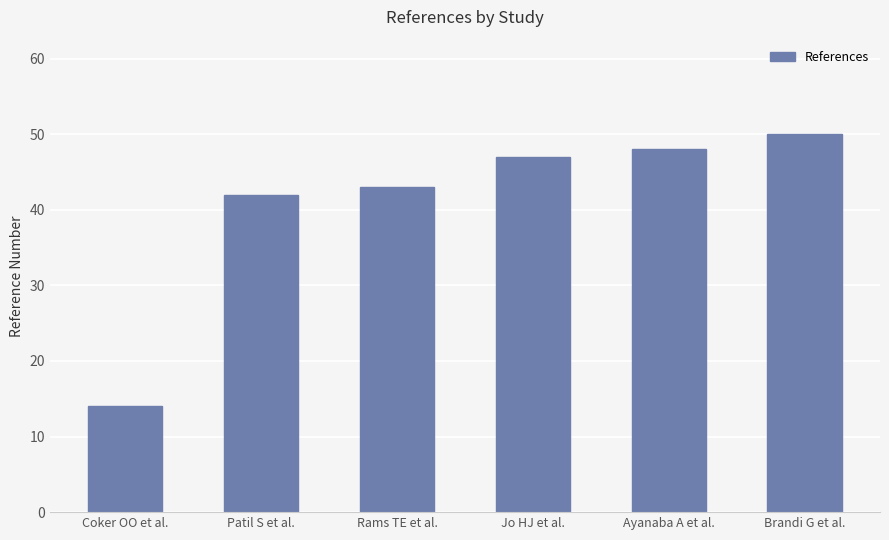

The chart shows a value of 48 at Ayanaba A et al.. True or false?

True